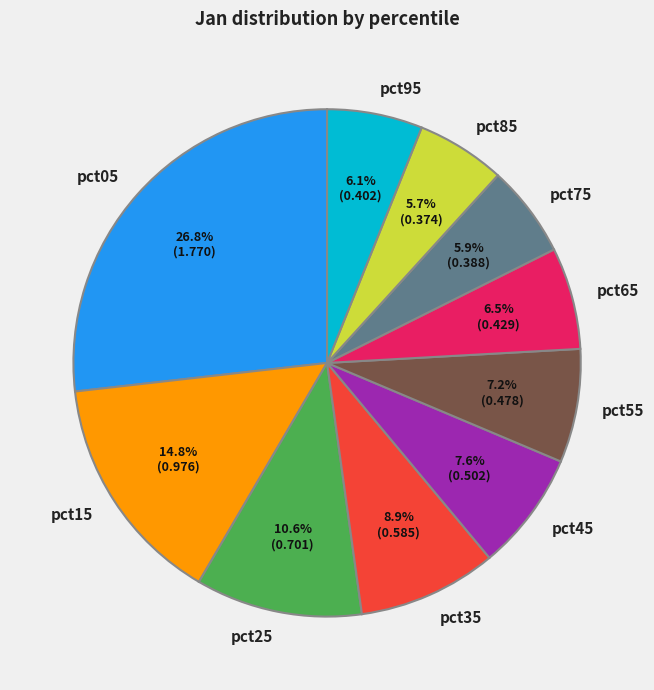

How many slices are in this pie chart?

10